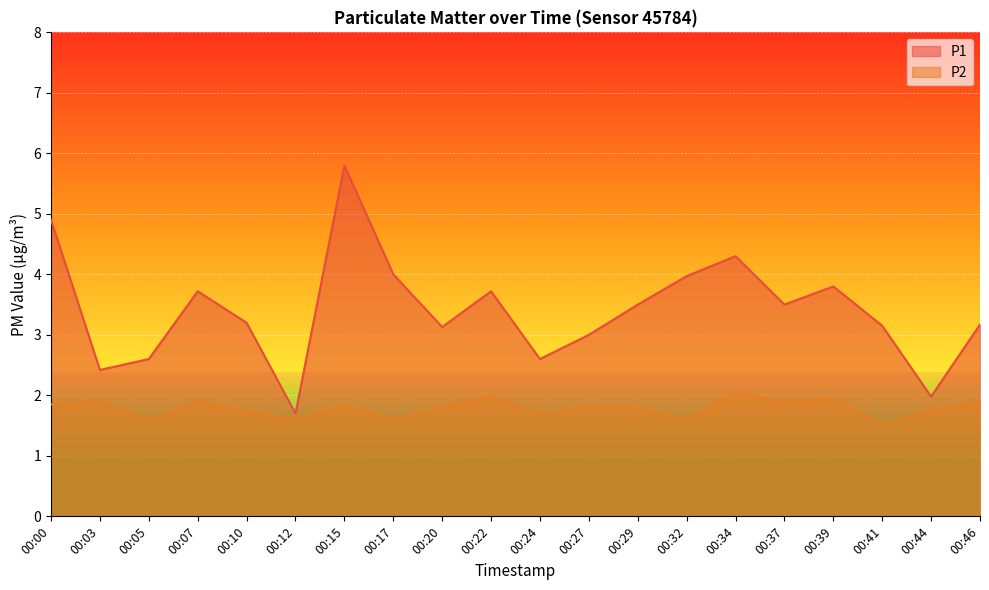

True or false: P1 and P2 intersect in this chart.

False